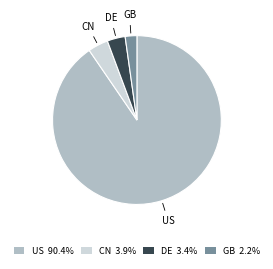

Is there any slice that represents more than half of the pie?

Yes